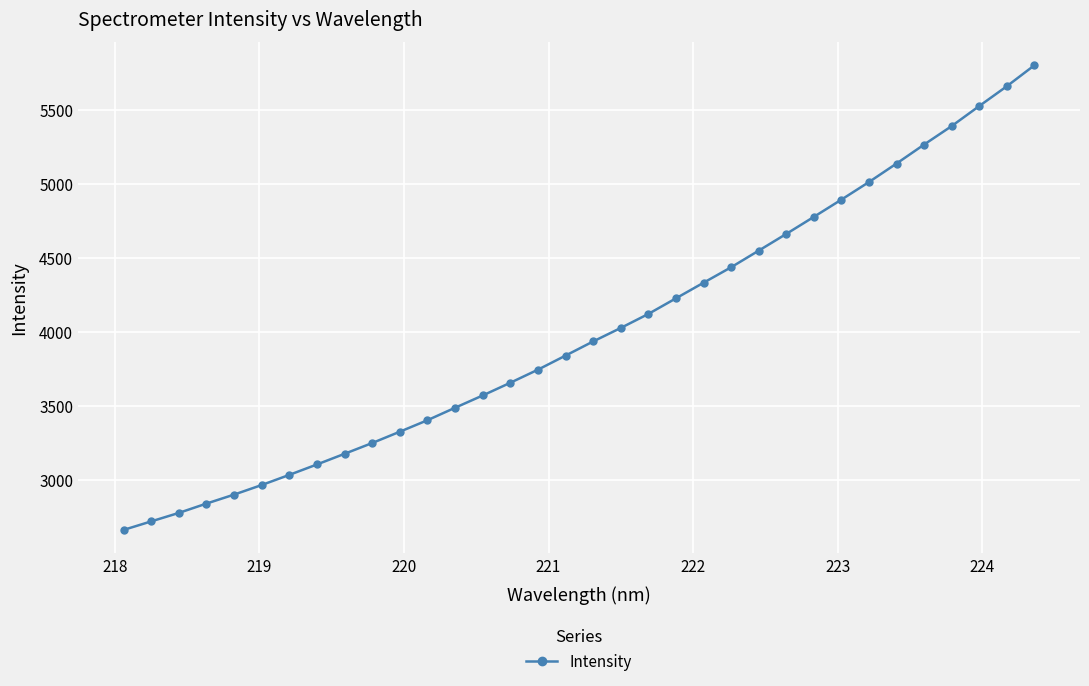

What is the value of the 7th point from the left?

3036.1